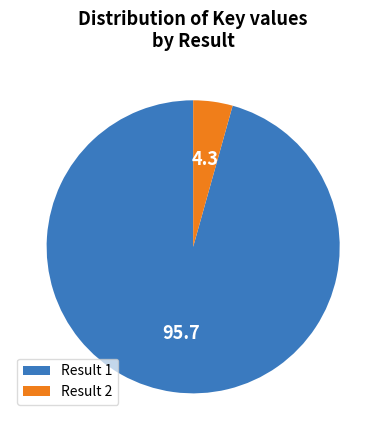

Rank the categories by value from highest to lowest.

Result 1, Result 2